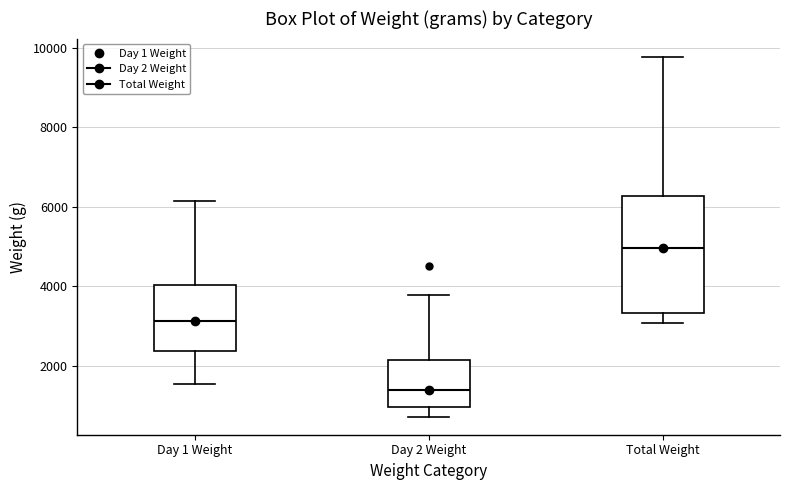

Reading left to right, transcribe this box plot: for each box, give where its median line is, the range the box spans, and where its two whiskers end, as read against the y-axis. The values are not printed on the chart, so give them approximately, as read against the axis.

Day 1 Weight: median 3200, box 2400 to 4000, whiskers 1600 to 6200
Day 2 Weight: median 1400, box 1000 to 2200, whiskers 800 to 3800
Total Weight: median 5000, box 3400 to 6200, whiskers 3000 to 9800